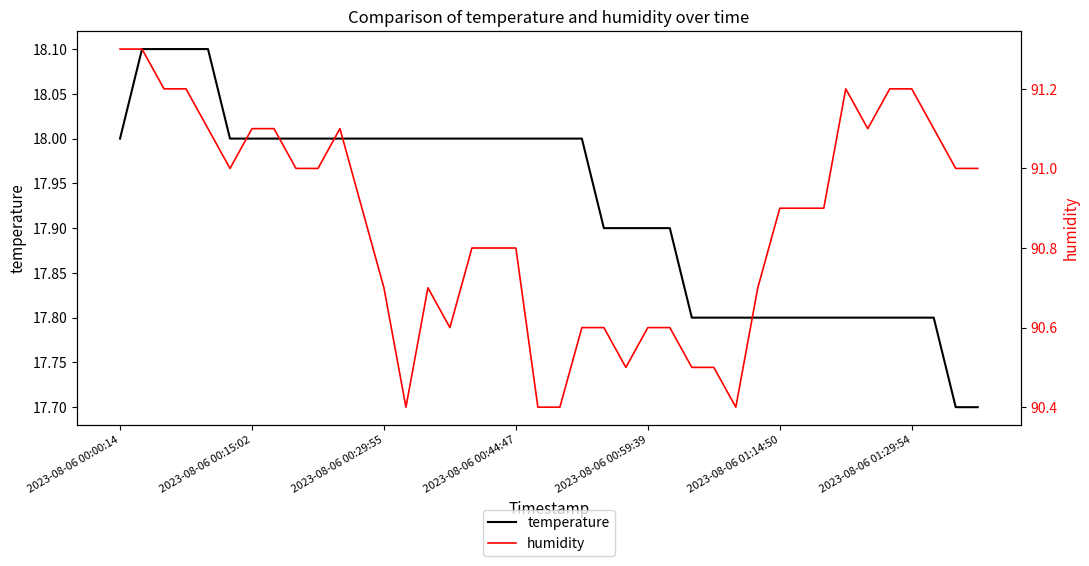

How many data points does each series have?

40